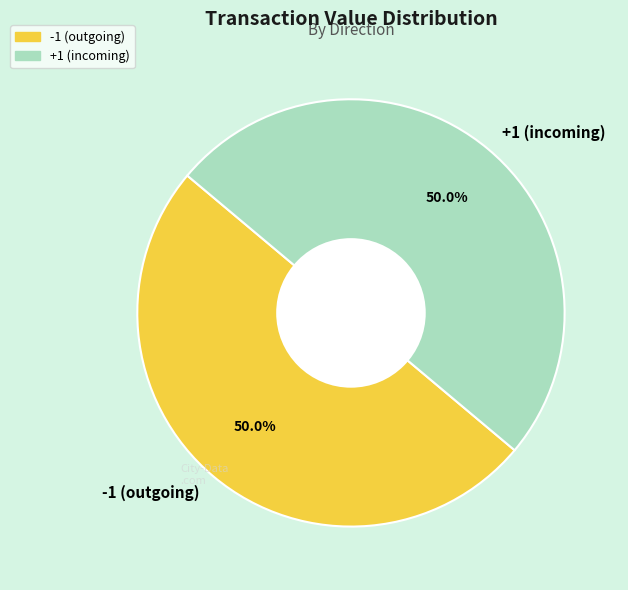

Combined, do +1 (incoming) and -1 (outgoing) account for over 50%?

Yes